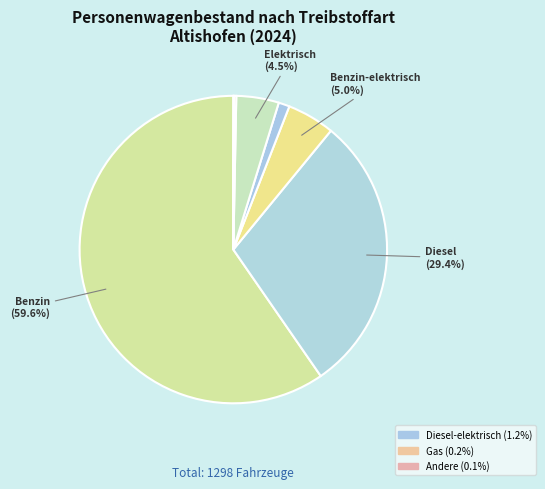

Which slice represents more than half of the pie?

Benzin